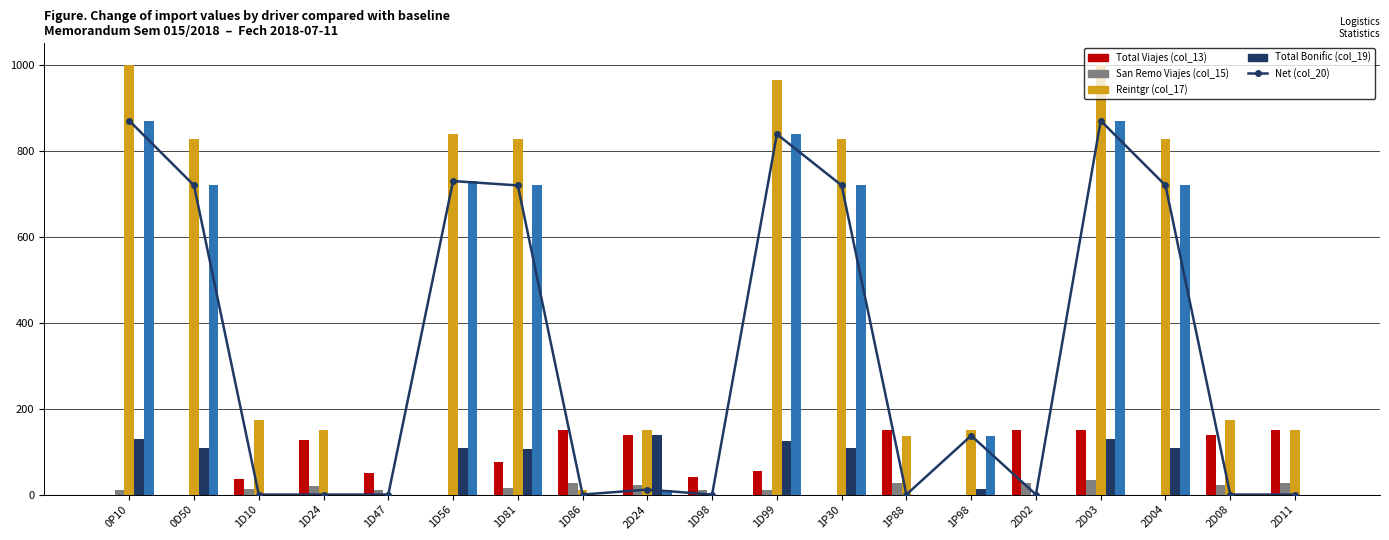

At 1D98, list the series in order from largest to smallest.

Total Viajes (col_13), San Remo Viajes (col_15), Reintgr (col_17), Total Bonific (col_19), Net (col_20)